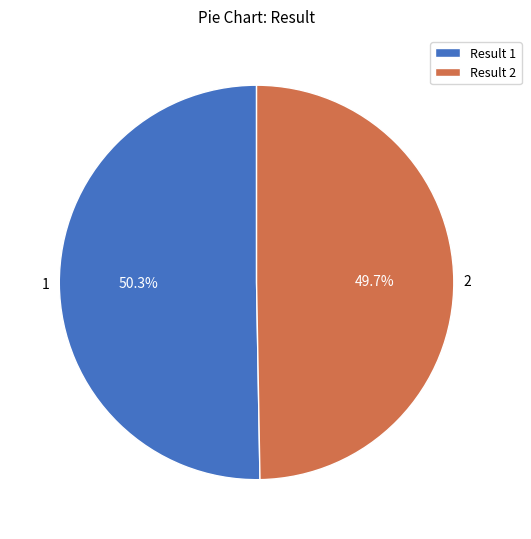

Does any single category account for the majority?

Yes